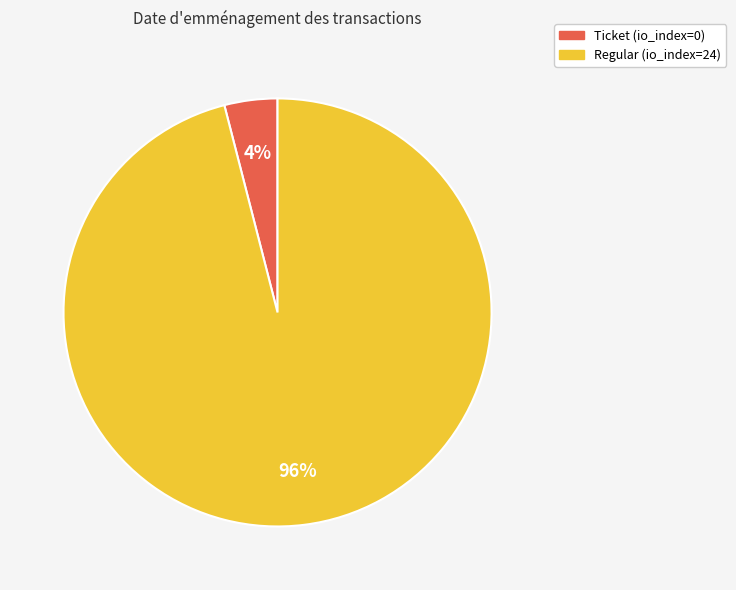

Combined, do Regular (io_index=24) and Ticket (io_index=0) account for over 50%?

Yes